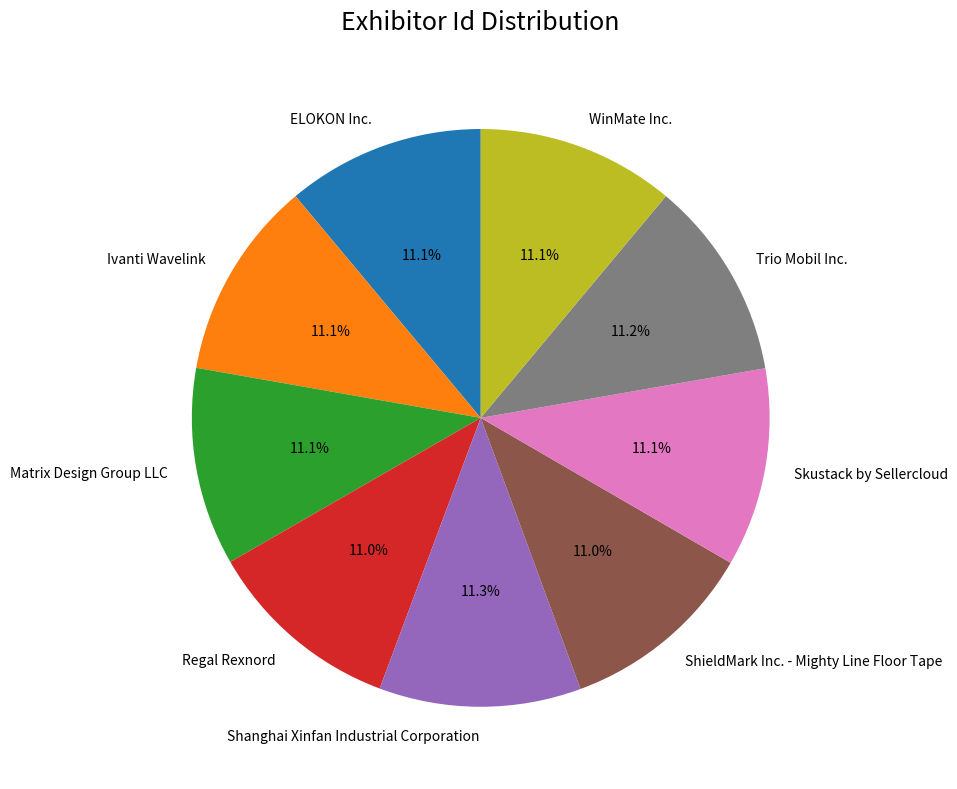

How much of the chart is everything except Matrix Design Group LLC?

88.9%